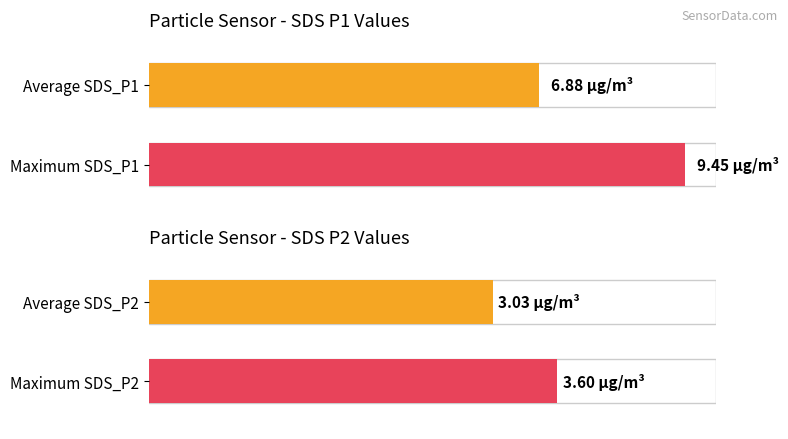

Which series has the largest range (max minus min)?

SDS_P1